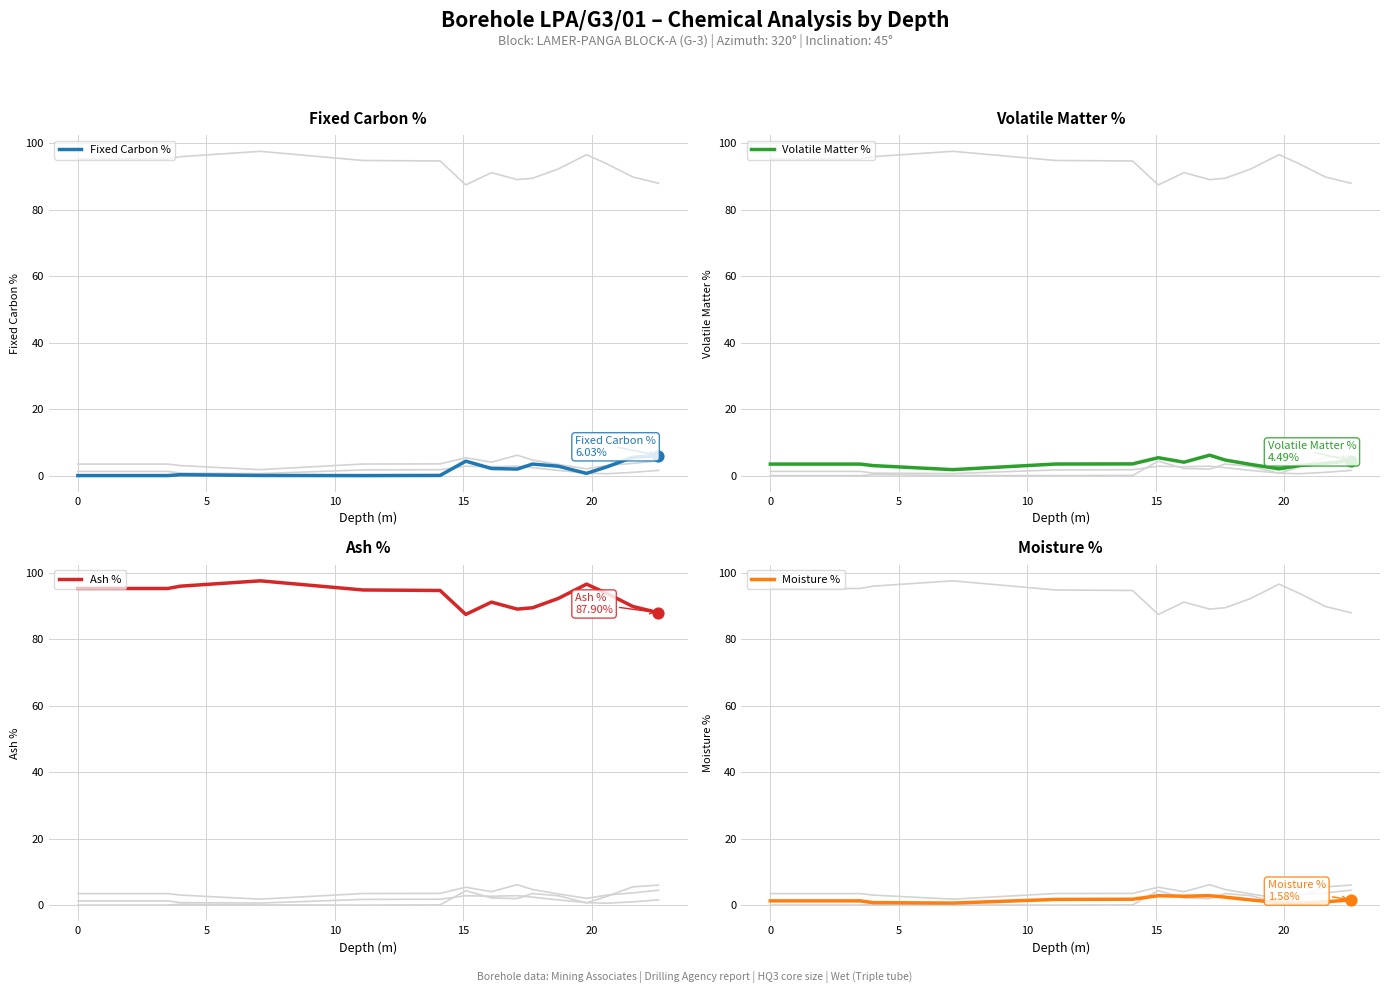

Which series has the largest total across all categories?

Ash %